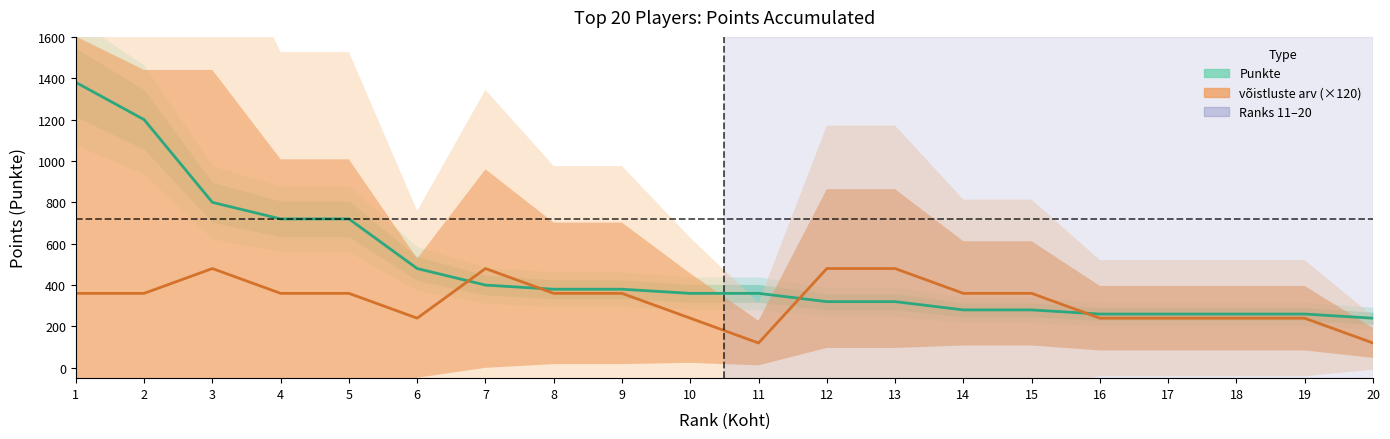

List the series in order of their peak value, lowest first.

võistluste arv (×120), Punkte